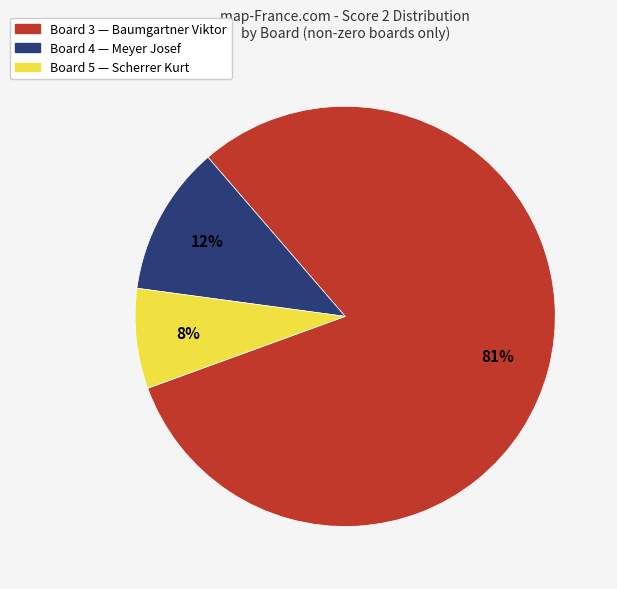

Which category accounts for the majority?

Board 3 — Baumgartner Viktor